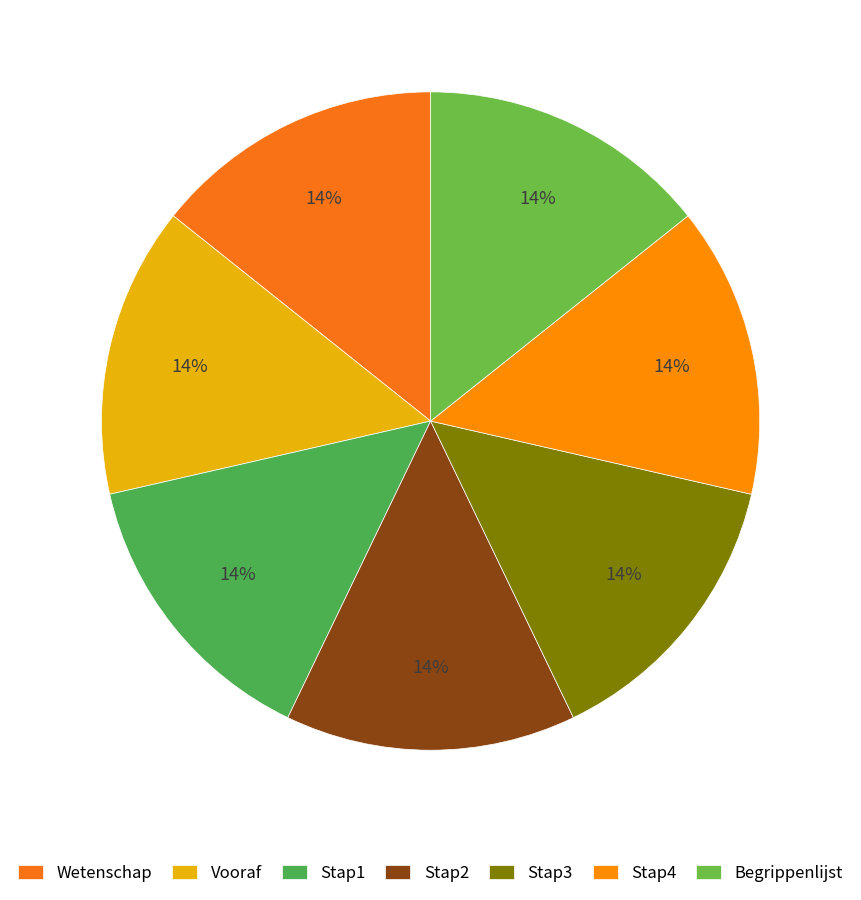

Do Vooraf and Begrippenlijst together represent more than half of the pie?

No